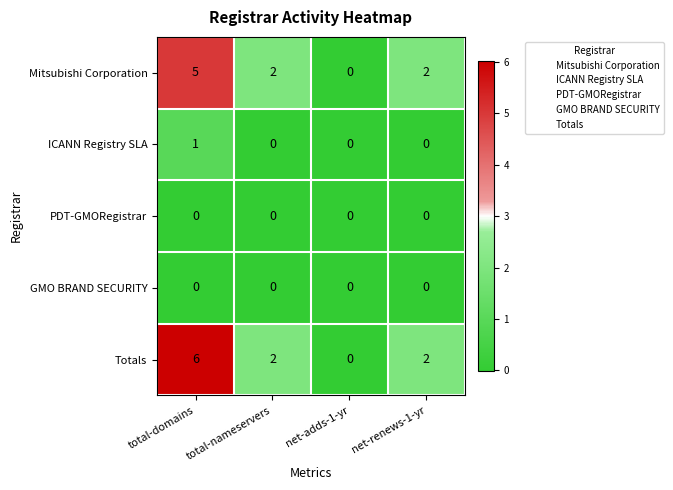

What is the total value across all series at total-nameservers?

4